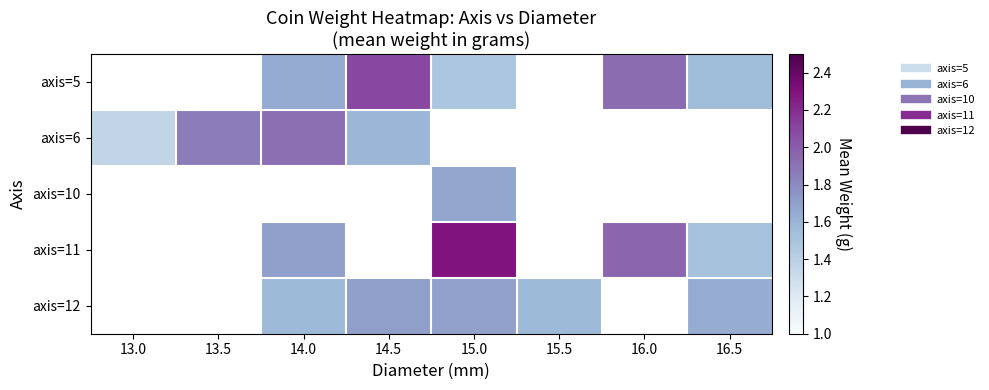

How many axis=12 values are between 1 and 2?

5